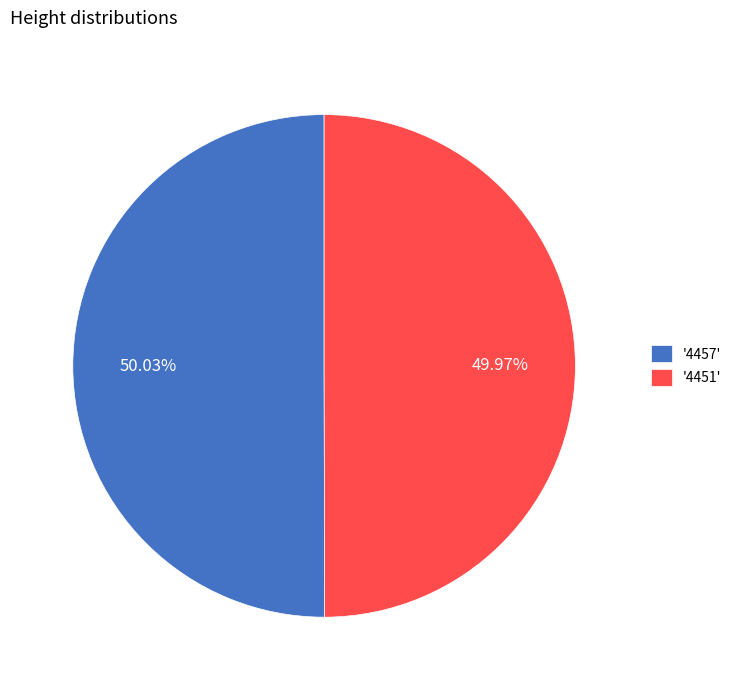

Is there any slice that represents more than half of the pie?

Yes